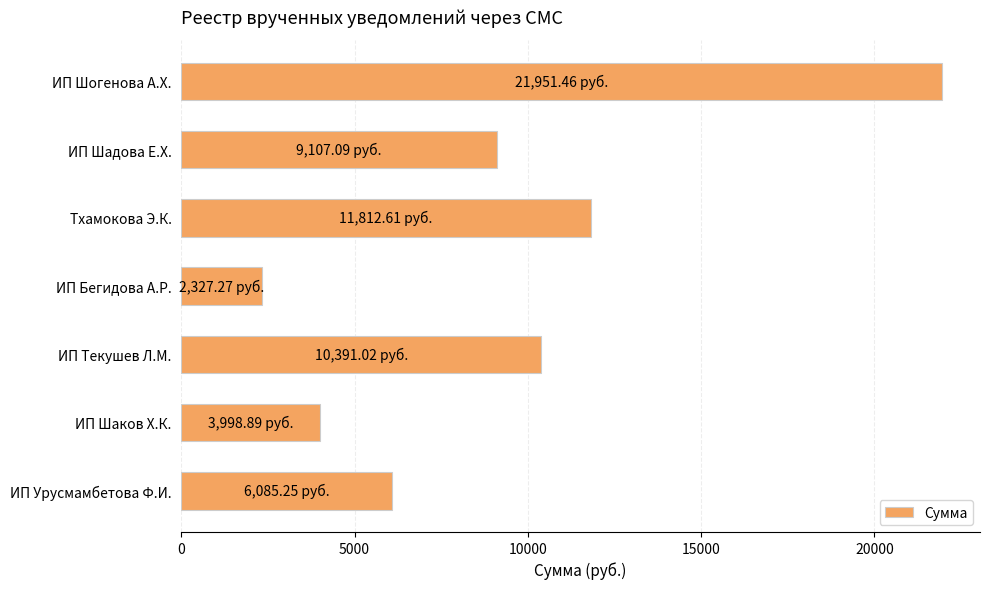

What is the minimum value shown in the chart?

2327.3